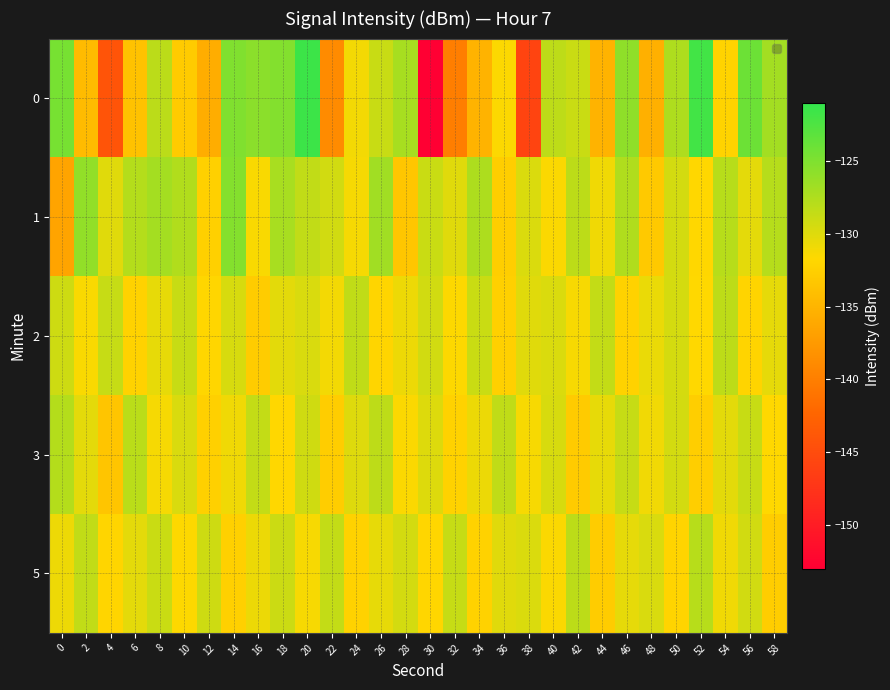

Reading right to left, transcribe all the data shown in this chart.

0: 58=-126.9	56=-124.1	54=-132.2	52=-121.8	50=-127.5	48=-135.4	46=-125.9	44=-135.1	42=-128.9	40=-128.3	38=-145.8	36=-131.5	34=-135.2	32=-140.0	30=-153.2	28=-127.1	26=-128.8	24=-131.1	22=-138.8	20=-121.5	18=-125.2	16=-125.6	14=-125.1	12=-135.7	10=-132.9	8=-128.2	6=-133.7	4=-144.1	2=-134.4	0=-124.6
1: 58=-127.9	56=-130.3	54=-128.0	52=-131.8	50=-129.4	48=-133.1	46=-127.6	44=-130.9	42=-128.2	40=-131.5	38=-129.8	36=-132.6	34=-127.4	32=-130.1	30=-128.9	28=-133.4	26=-126.8	24=-131.2	22=-129.3	20=-128.5	18=-127.2	16=-131.4	14=-125.3	12=-132.4	10=-127.7	8=-126.9	6=-127.8	4=-130.1	2=-126.0	0=-136.5
2: 58=-130.4	56=-132.1	54=-128.3	52=-131.7	50=-129.5	48=-130.6	46=-132.2	44=-128.6	42=-131.3	40=-129.8	38=-130.1	36=-132.5	34=-128.9	32=-131.6	30=-129.3	28=-130.8	26=-132.0	24=-128.4	22=-131.1	20=-129.7	18=-130.2	16=-132.8	14=-129.6	12=-131.9	10=-128.8	8=-130.5	6=-132.3	4=-128.7	2=-131.4	0=-129.1
3: 58=-131.7	56=-128.8	54=-130.2	52=-132.6	50=-129.4	48=-131.0	46=-128.7	44=-130.5	42=-132.9	40=-129.6	38=-131.3	36=-128.4	34=-130.7	32=-132.2	30=-129.9	28=-131.5	26=-128.3	24=-130.0	22=-132.7	20=-129.2	18=-131.8	16=-128.6	14=-130.9	12=-132.4	10=-129.7	8=-131.2	6=-128.1	4=-133.5	2=-130.3	0=-127.8
5: 58=-132.7	56=-129.3	54=-130.9	52=-128.0	50=-132.1	48=-129.7	46=-130.4	44=-132.8	42=-128.2	40=-131.5	38=-129.8	36=-130.1	34=-132.3	32=-128.7	30=-131.9	28=-129.4	26=-130.5	24=-132.2	22=-128.6	20=-131.3	18=-129.0	16=-130.7	14=-132.4	12=-129.1	10=-131.6	8=-128.9	6=-130.3	4=-132.0	2=-128.5	0=-130.8